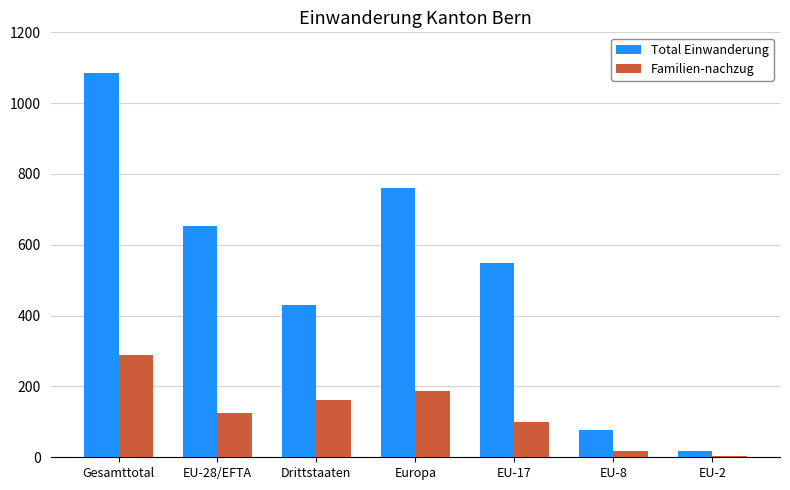

How many bars are there in each group?

2